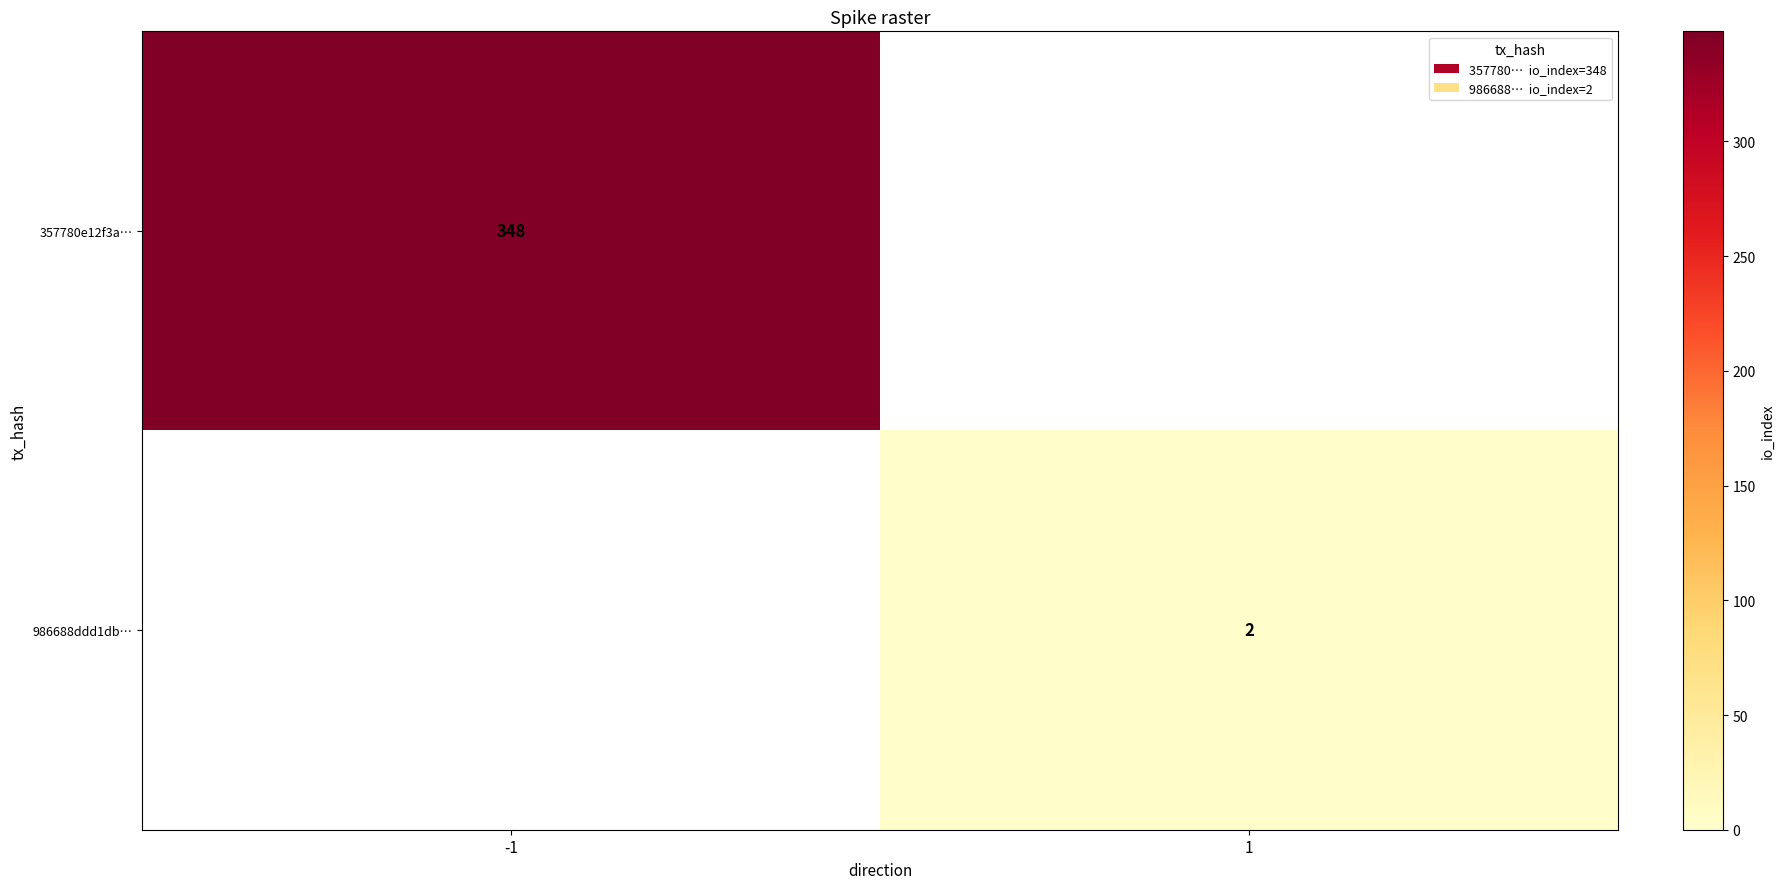

Which label corresponds to the largest value in the chart?

-1